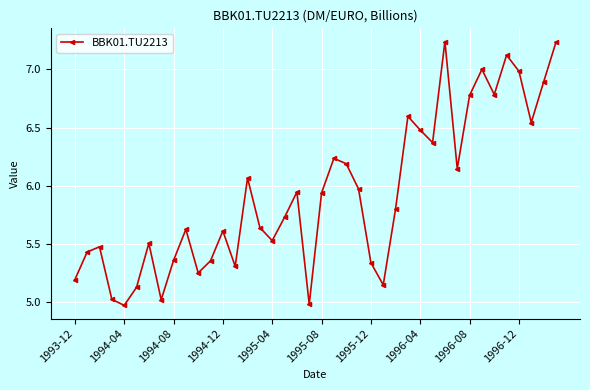

What is the difference between the maximum and minimum values?

2.3